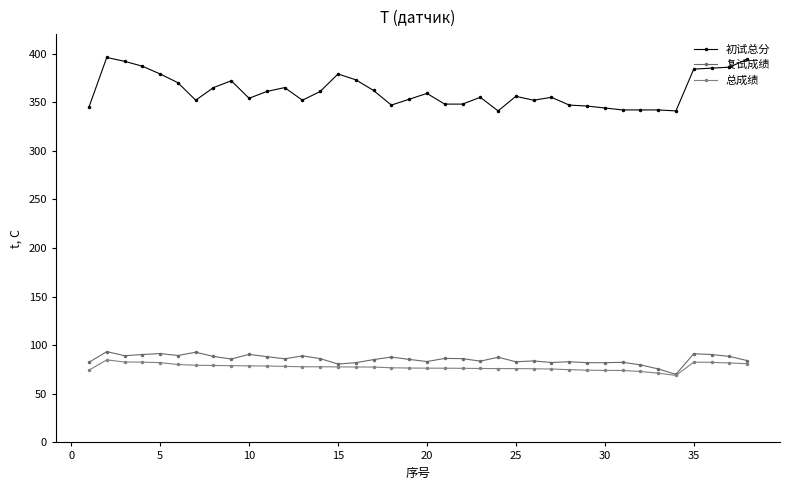

What is the value of the 总成绩 point at the 24th from the left?

76.0